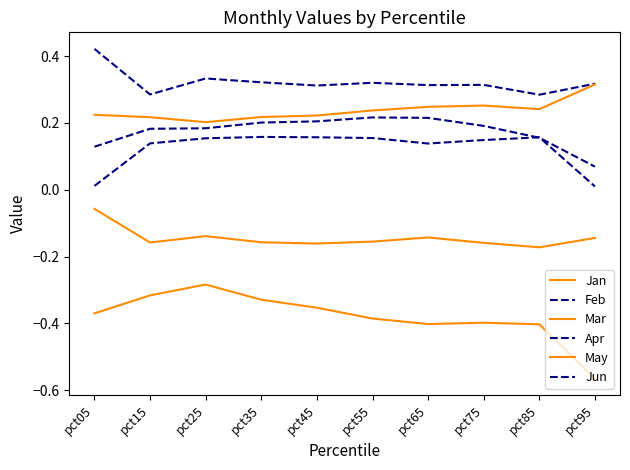

Does the chart have visible grid lines?

No